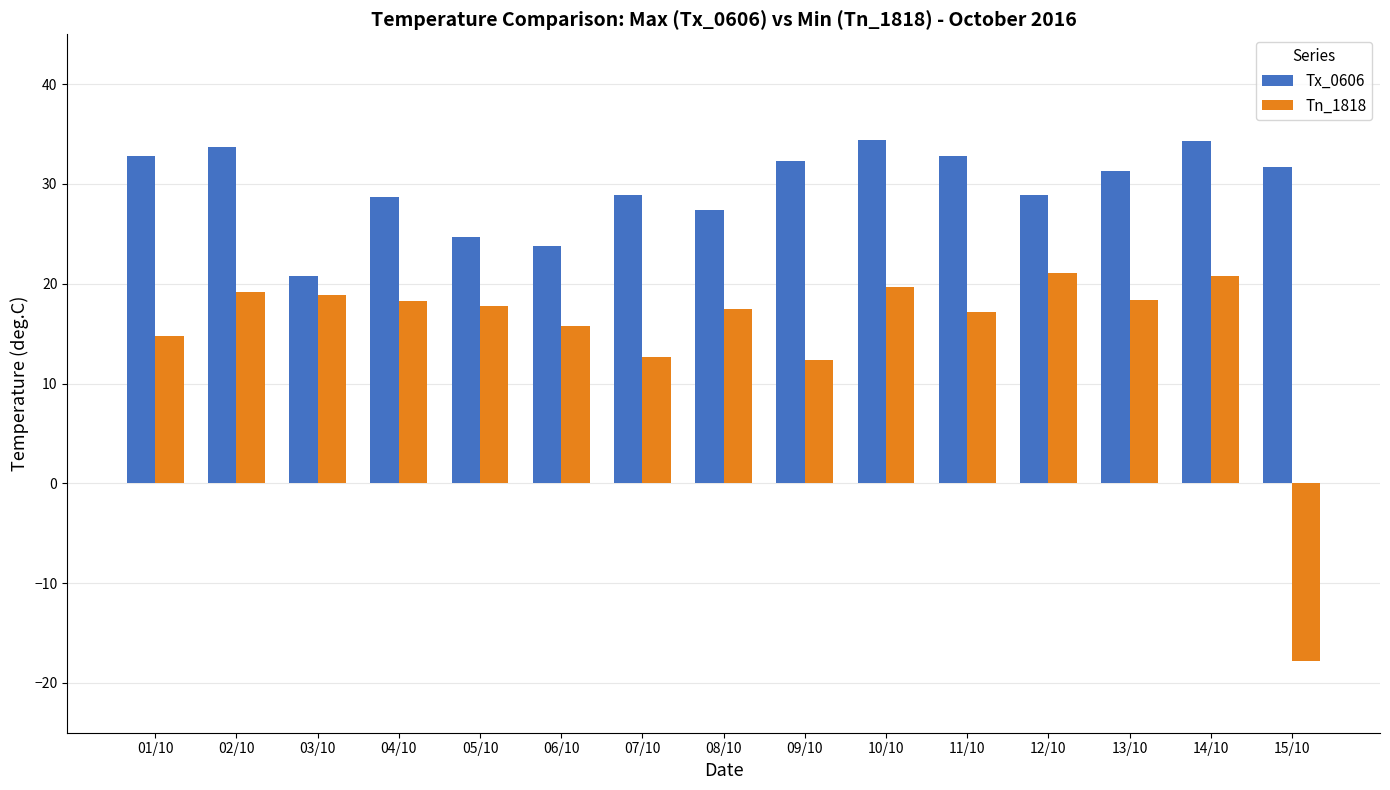

What is the value of the Tx_0606 bar at the 11th from the left?

32.8